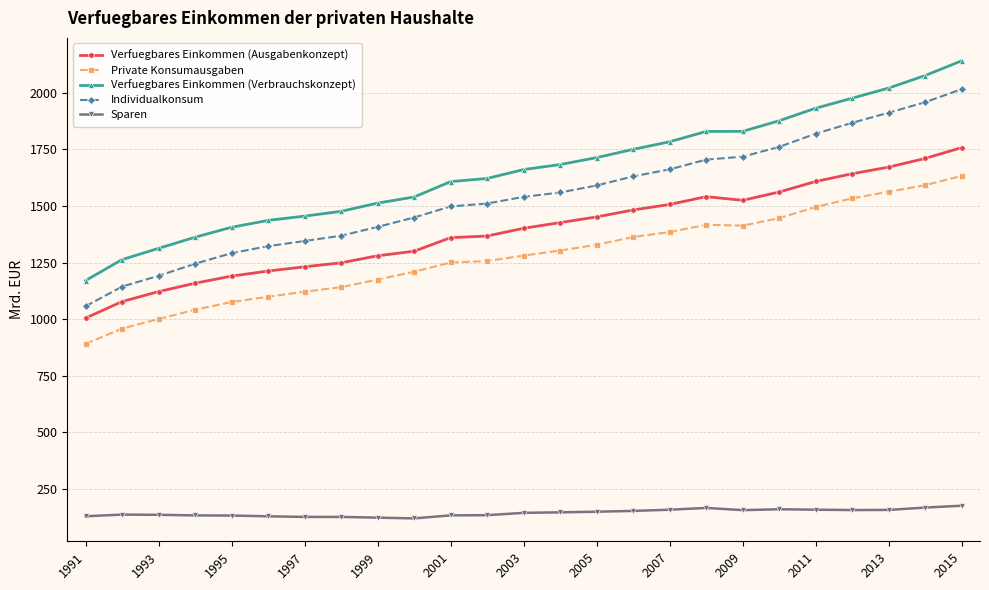

Which series has the widest spread of values?

Verfuegbares Einkommen (Verbrauchskonzept)